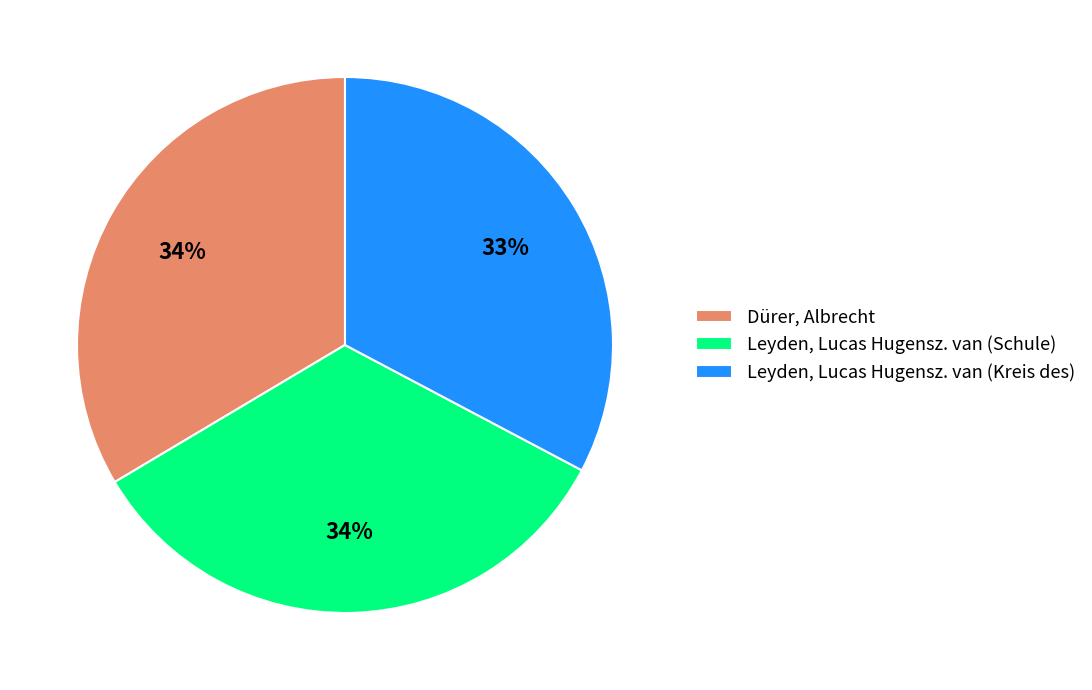

What is the ratio of the value at Leyden, Lucas Hugensz. van (Kreis des) to the value at Dürer, Albrecht?

1.0